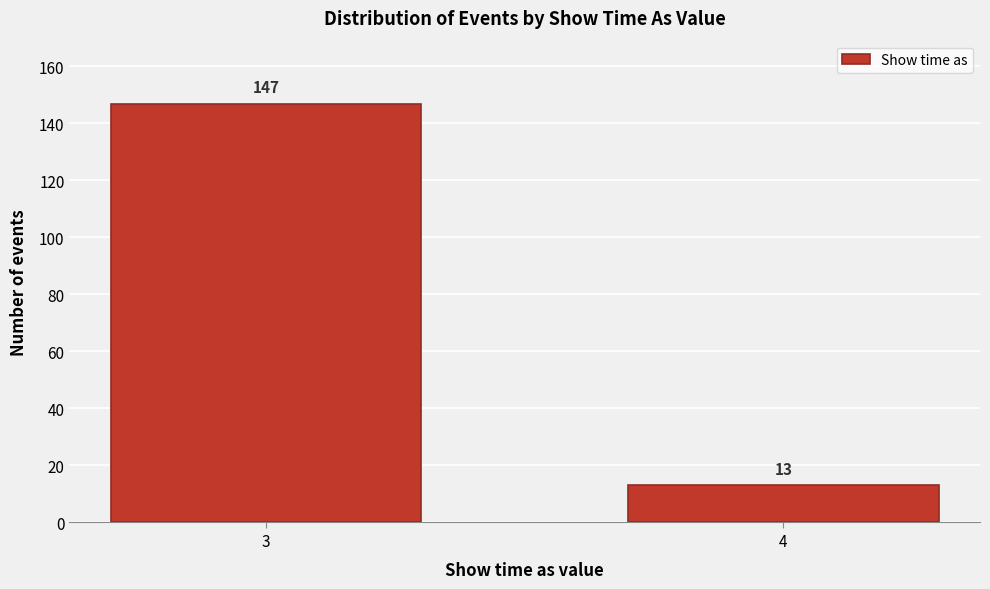

Reading right to left, transcribe all the data shown in this chart.

4=13	3=147